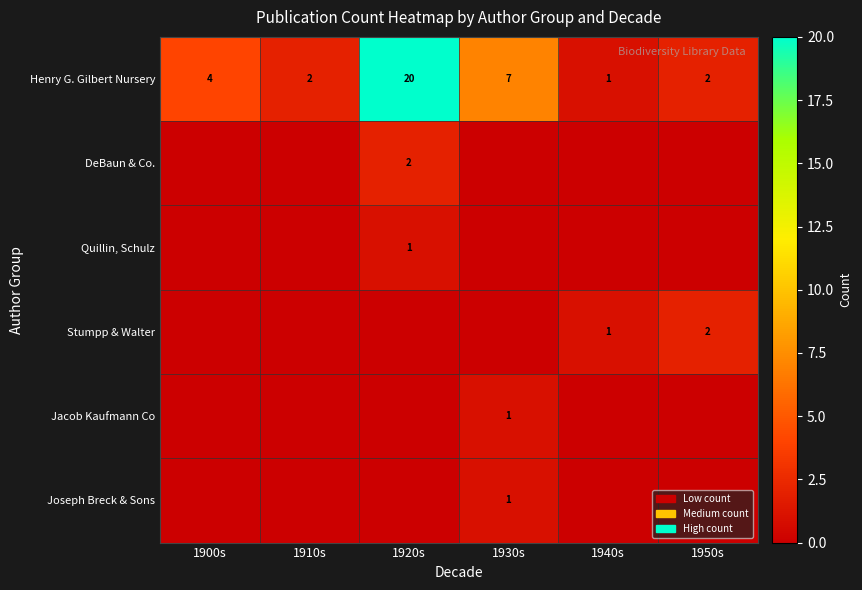

What is the difference between the second highest and minimum values in the Henry G. Gilbert Nursery series?

6